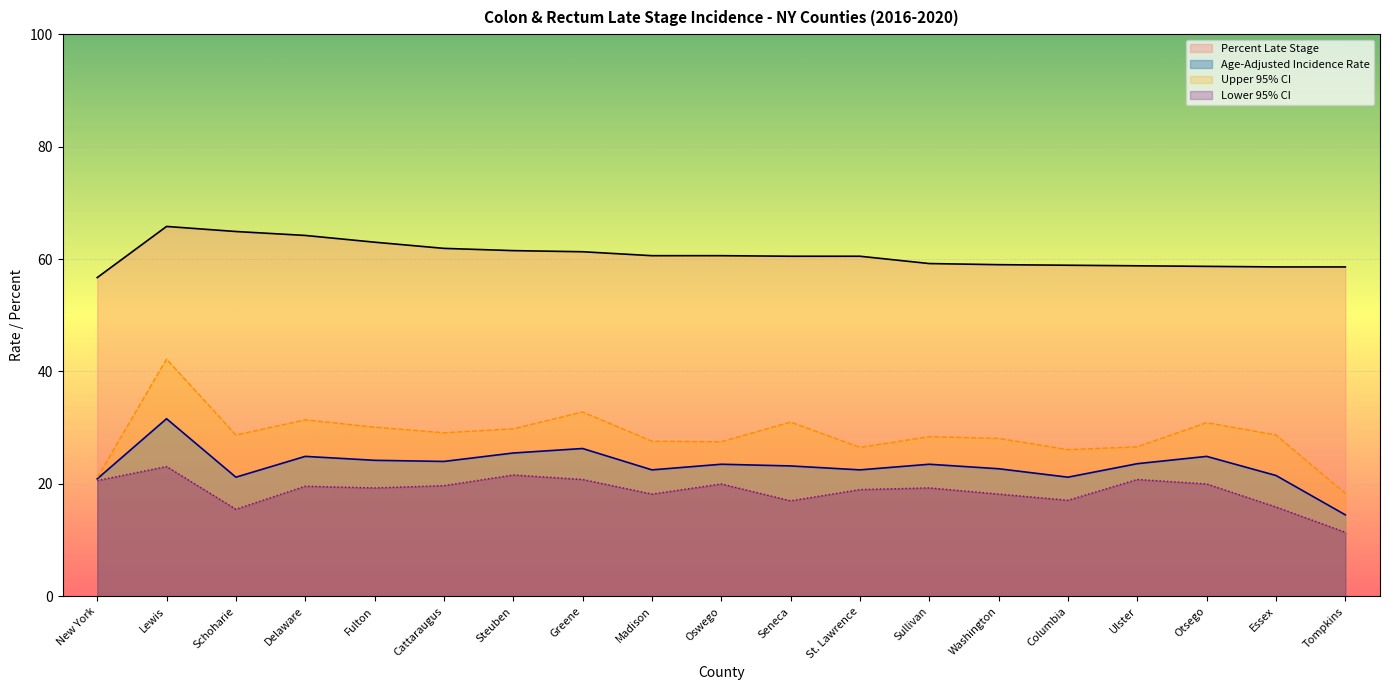

How many lines are shown in the chart?

4